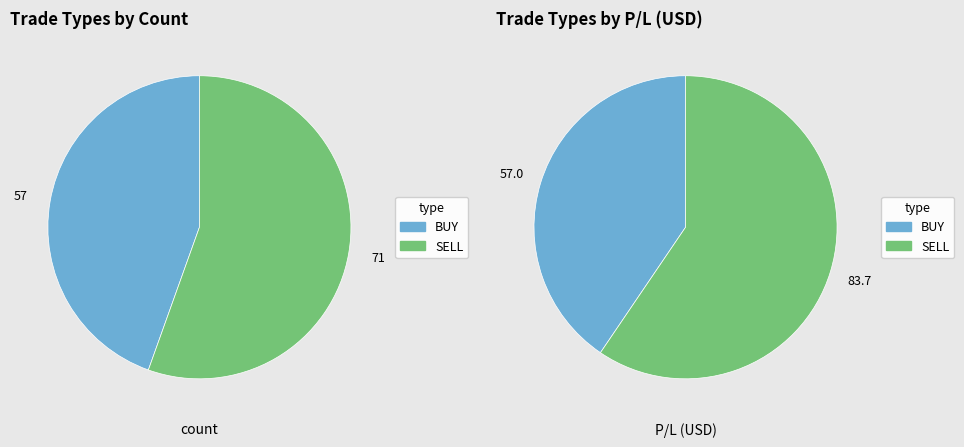

The BUY slice represents 45% of the pie. True or false?

True